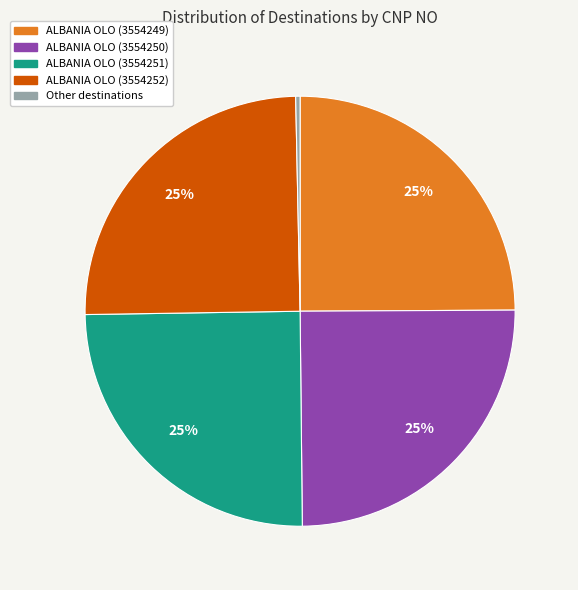

To the nearest percent, what is the difference between the largest and smallest slice percentages?

25%